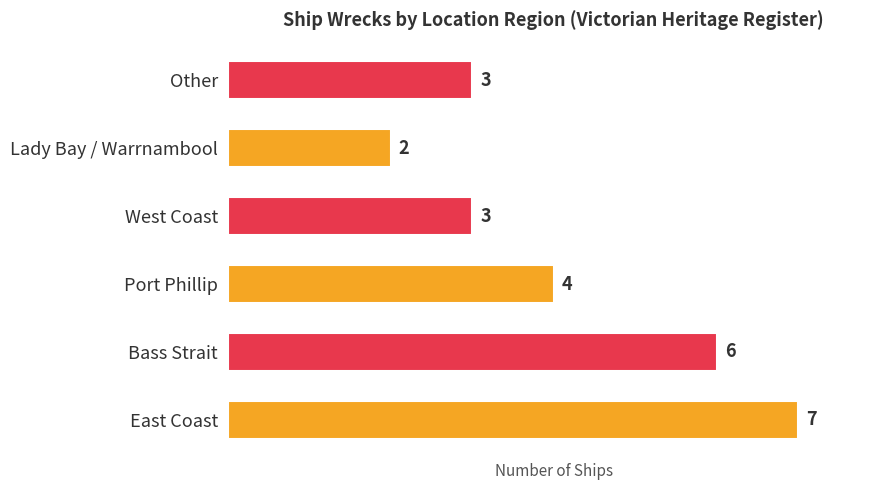

What is the difference between the maximum and minimum values?

5